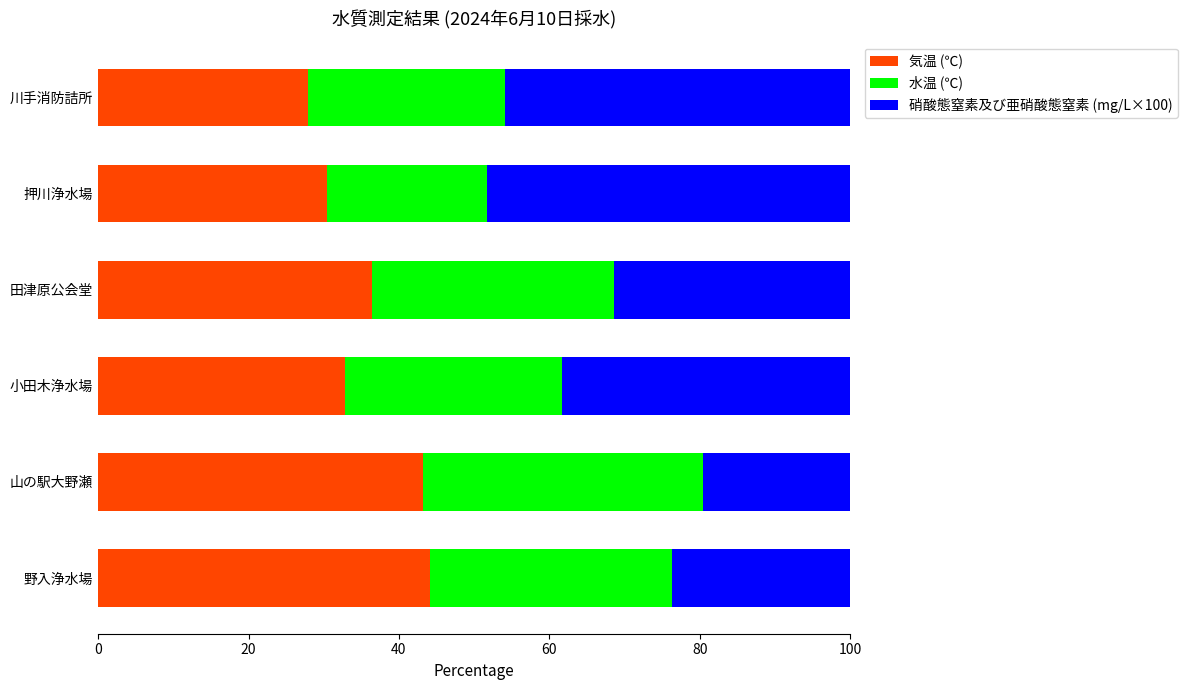

What is the difference between the 気温 (℃) values at 川手消防詰所 and 小田木浄水場?

4.9